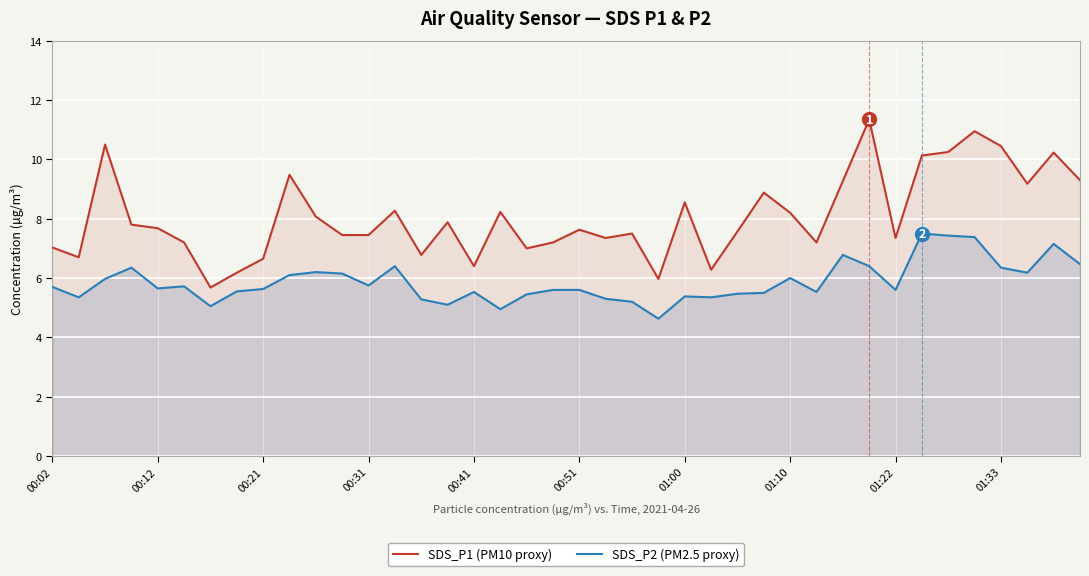

Rank the series by their maximum value, from highest to lowest.

SDS_P1 (PM10 proxy), SDS_P2 (PM2.5 proxy)